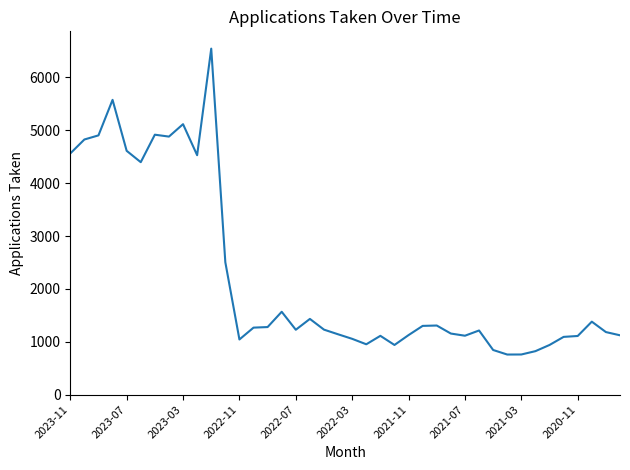

What is the smallest value displayed?

759